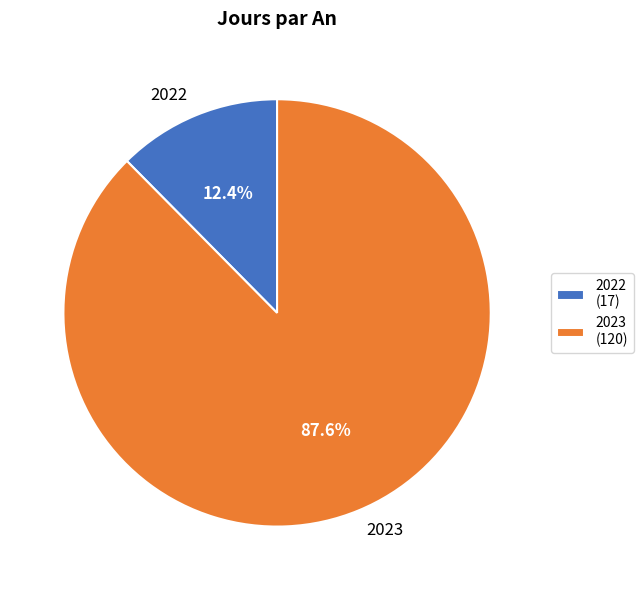

Count the number of slices in the pie.

2